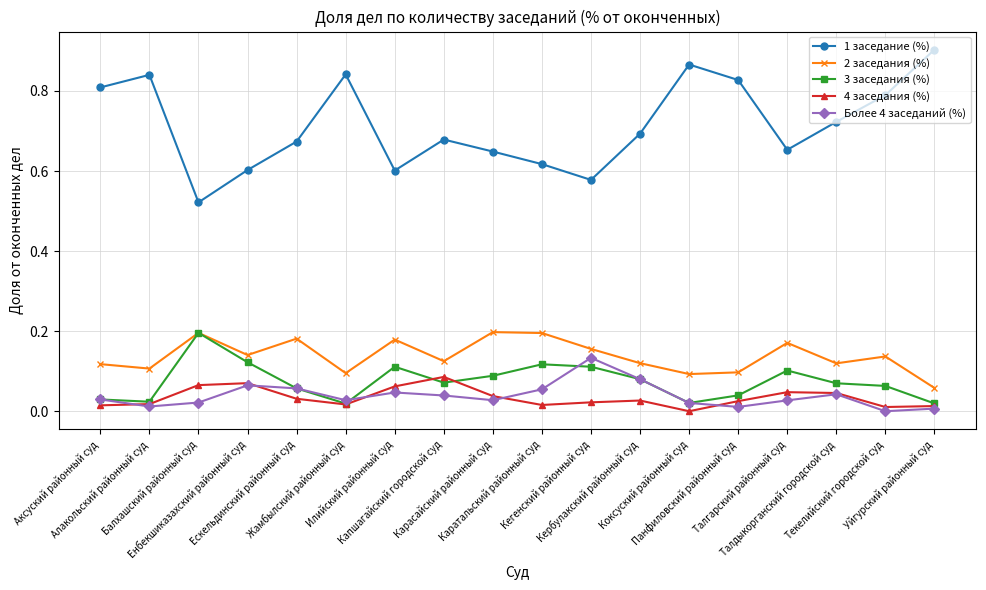

True or false: 4 заседания (%) and 2 заседания (%) cross at least once.

False